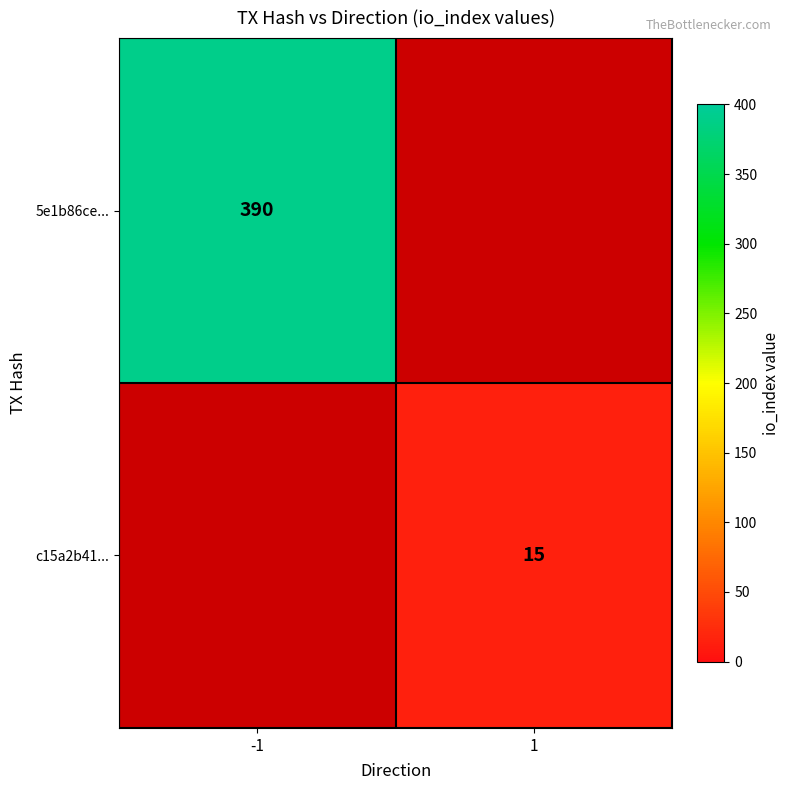

The c15a2b41... series shows 24 at 1. True or false?

False